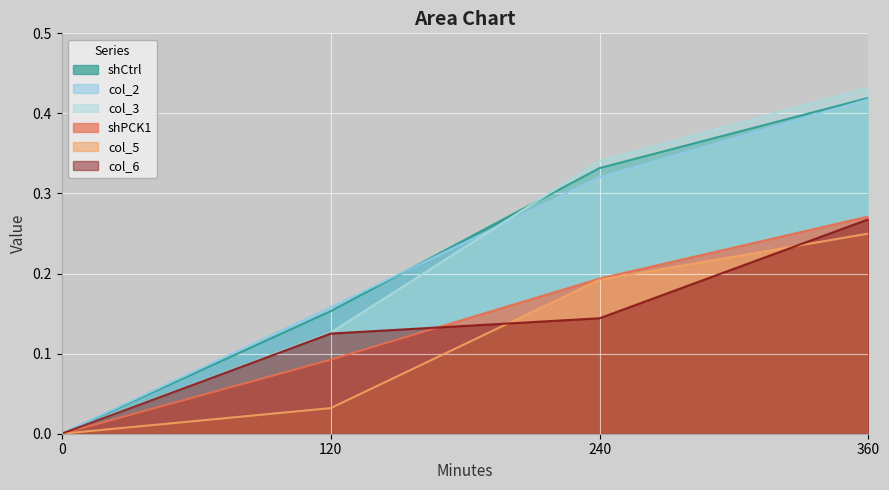

Which series has the widest spread of values?

col_3